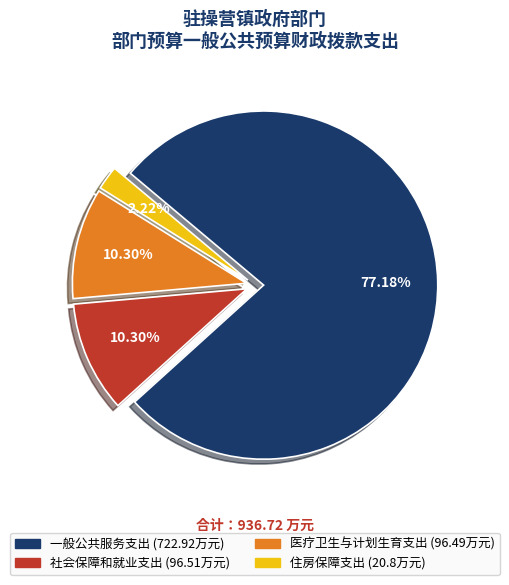

To the nearest percent, what percentage of the pie is 住房保障支出?

2%